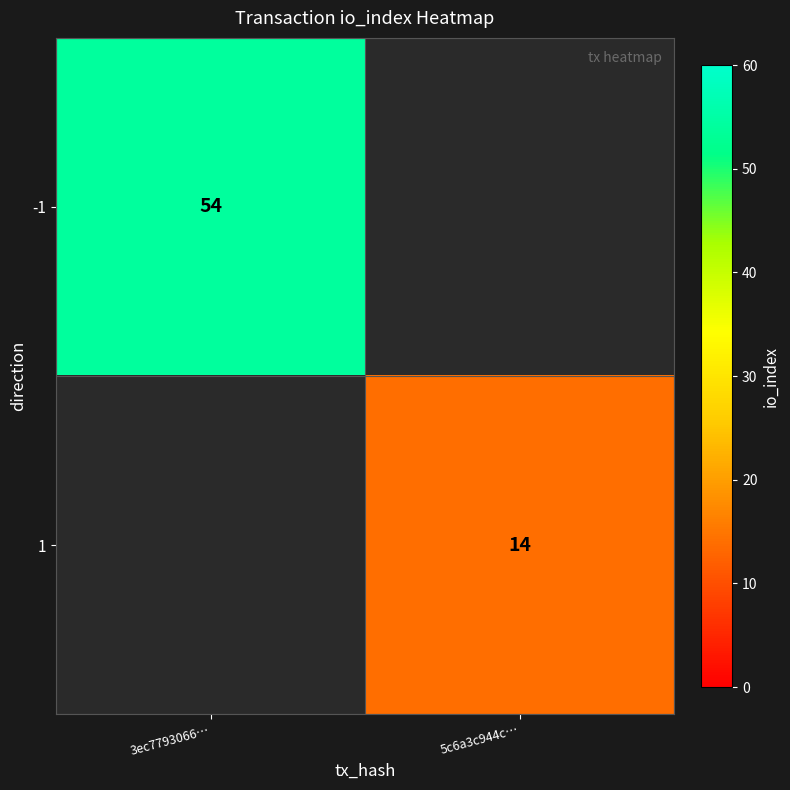

True or false: -1 has a value of 54 at 3ec7793066….

True